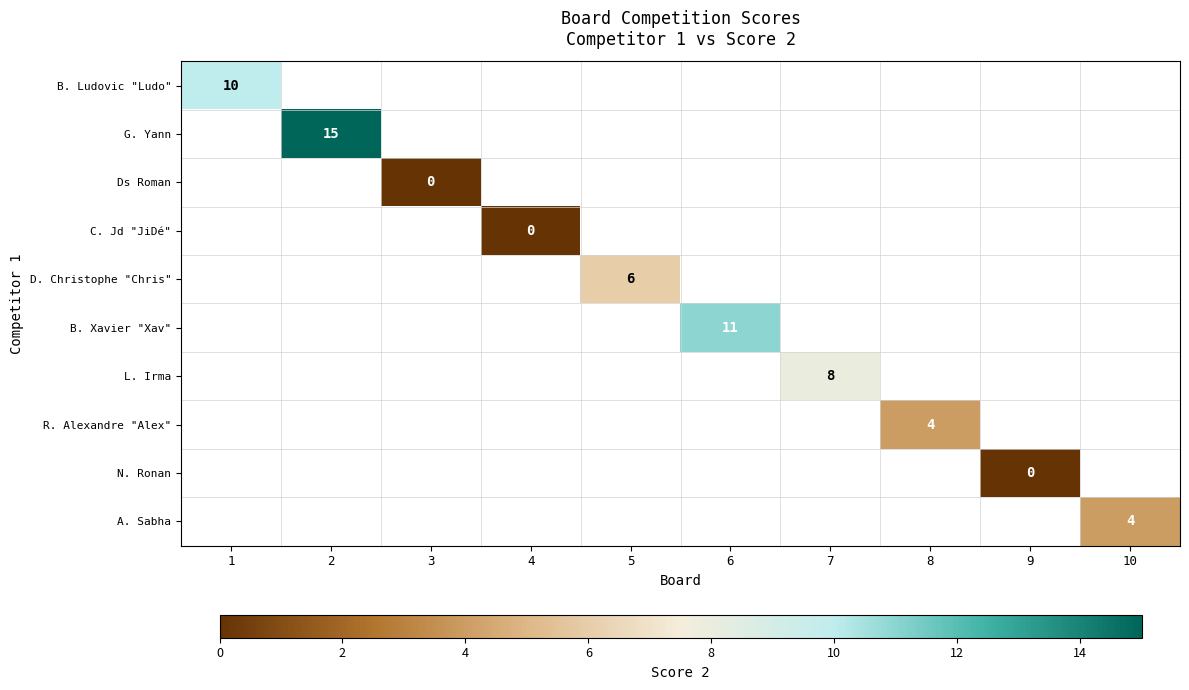

Count the number of data series in this chart.

10